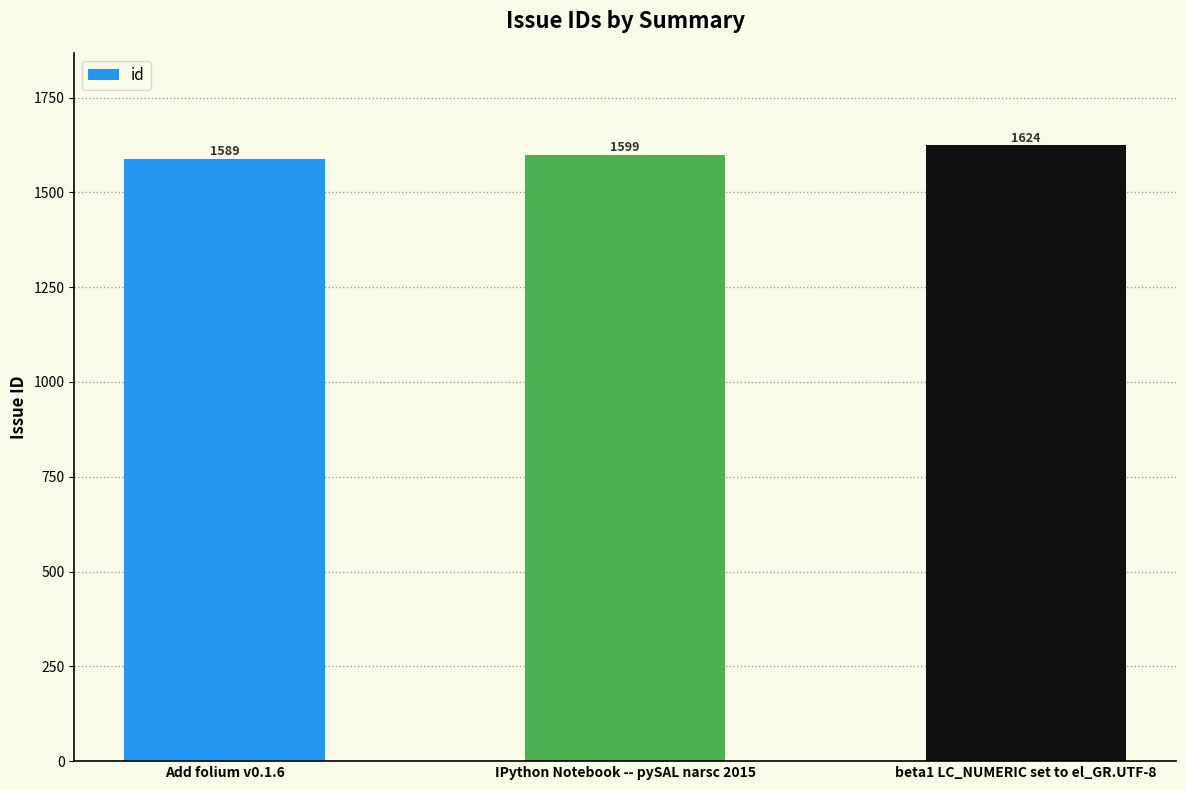

List the labels in order of value, smallest first.

Add folium v0.1.6, IPython Notebook -- pySAL narsc 2015, beta1 LC_NUMERIC set to el_GR.UTF-8